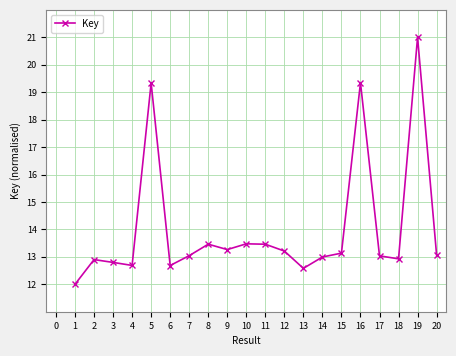

At which category does the chart reach its peak across all series?

19